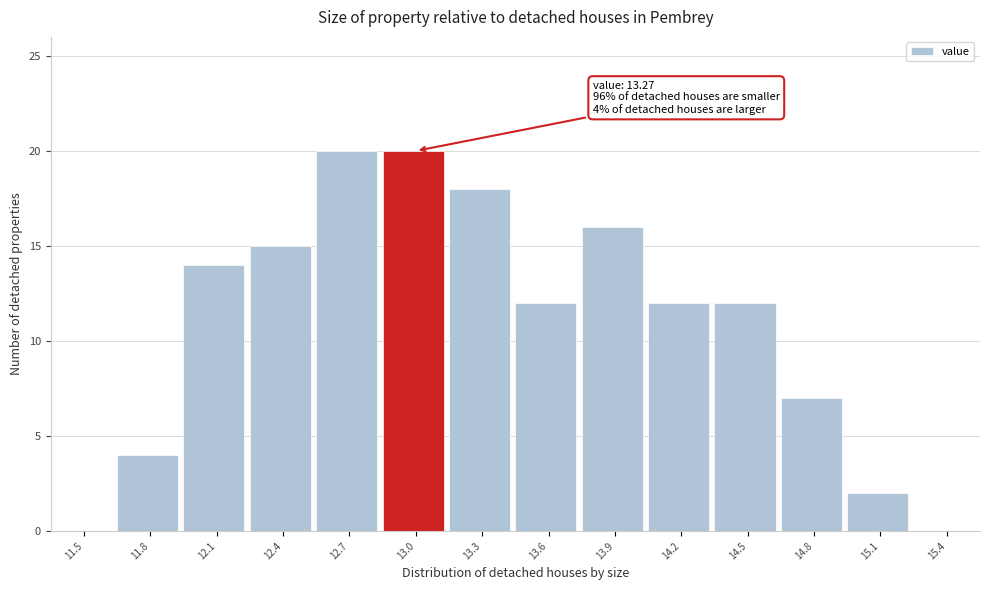

What is the greatest value displayed?

20